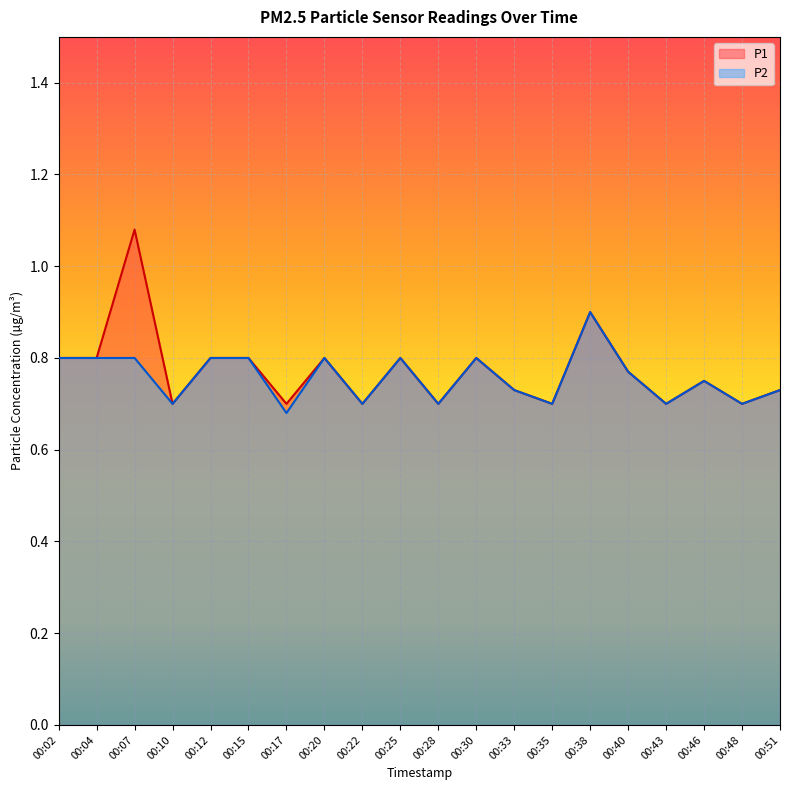

What is the sum of the P2 values at 00:04 and 00:25?

1.6